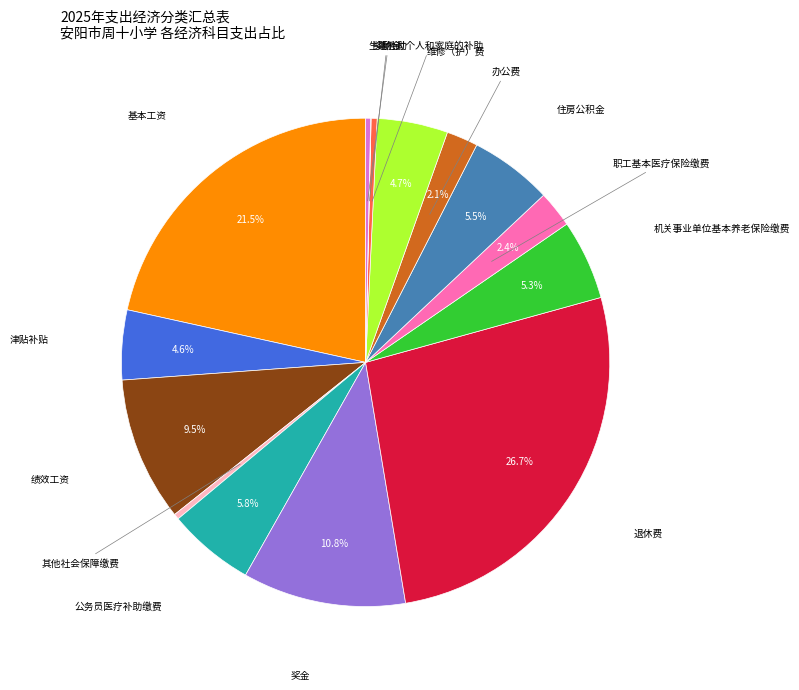

Is there a majority slice in this chart?

No